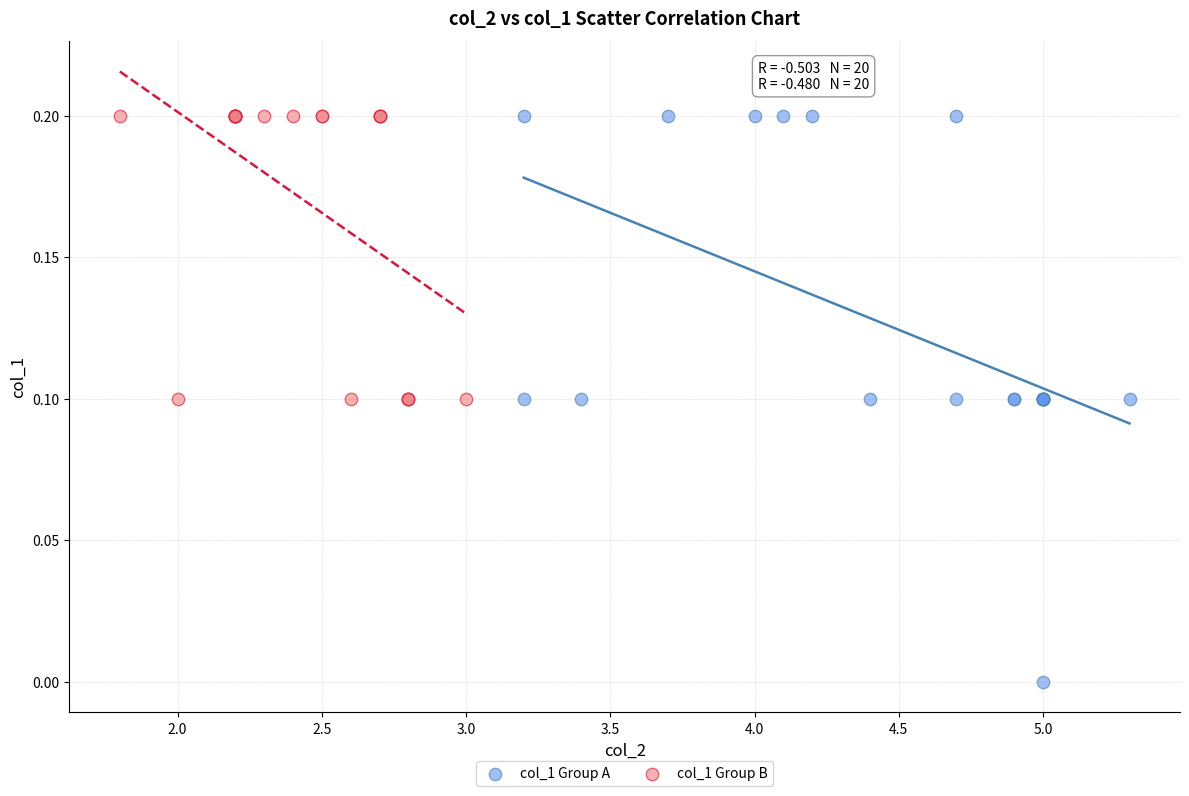

Which series has the largest Y range (max minus min)?

col_1 Group A